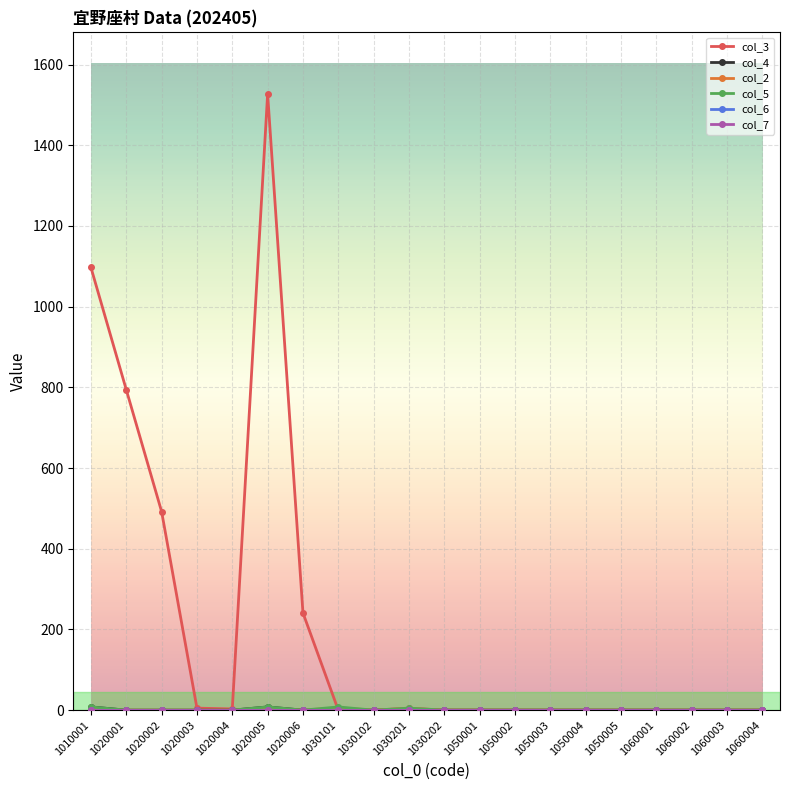

True or false: col_6 and col_3 intersect in this chart.

False